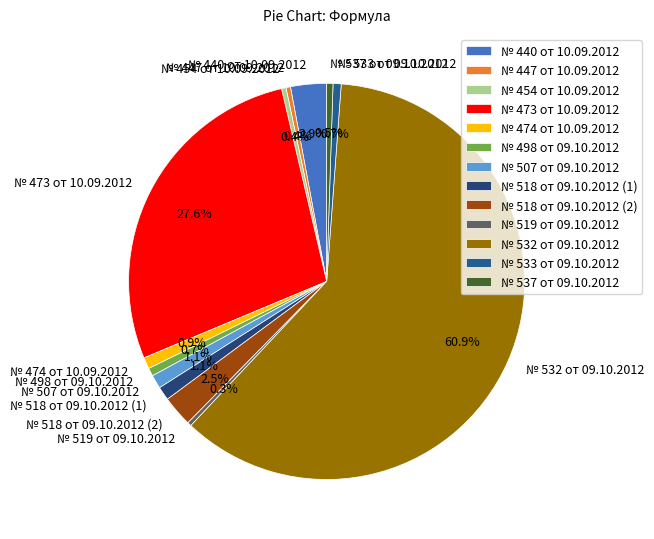

Is it true that № 507 от 09.10.2012 is 1% of the pie?

True